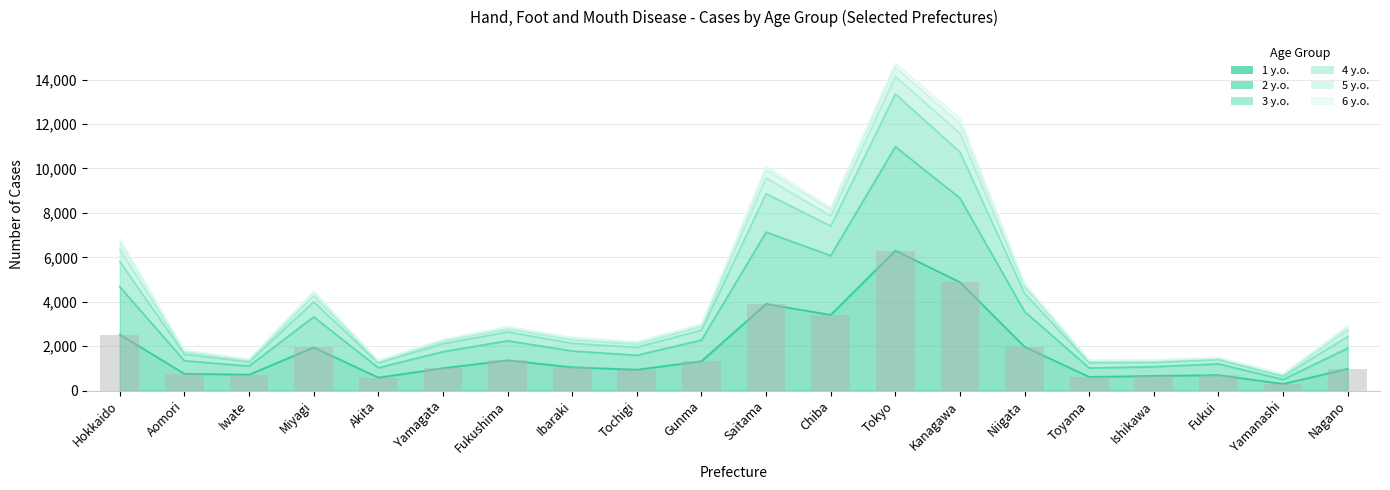

At which label does 3 y.o. reach its minimum?

Yamanashi